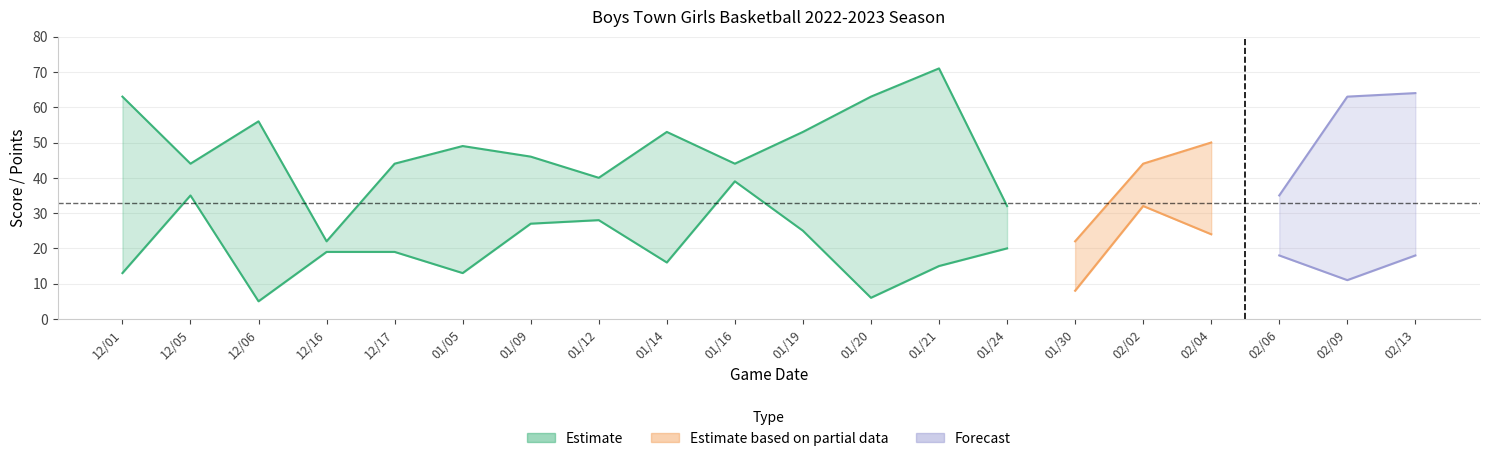

What position from the right is 01/19?

10